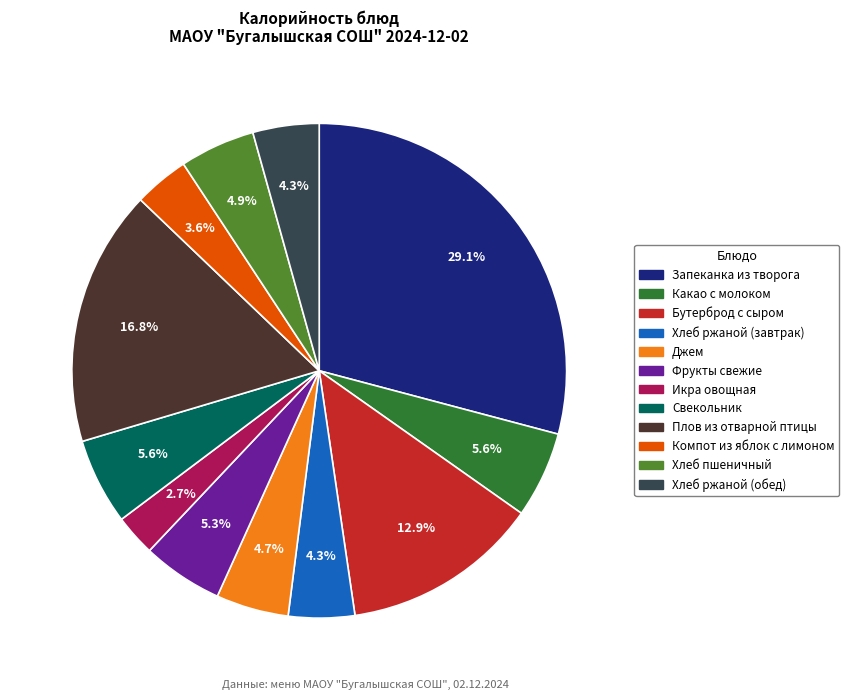

Is there any slice that represents more than half of the pie?

No